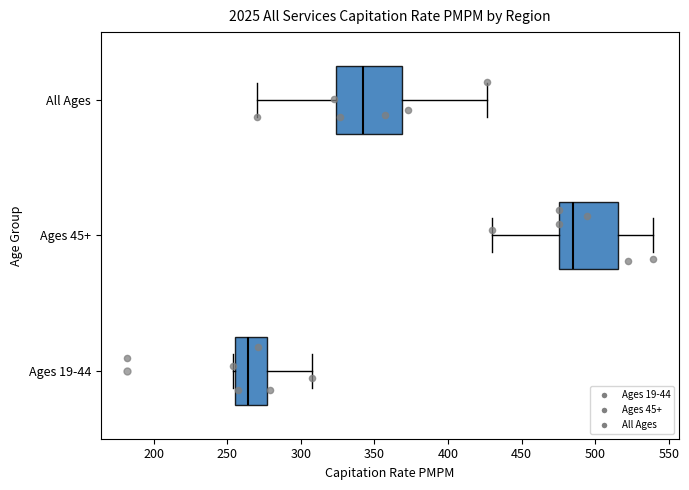

Which box's median line is the furthest to the left?

Ages 19-44